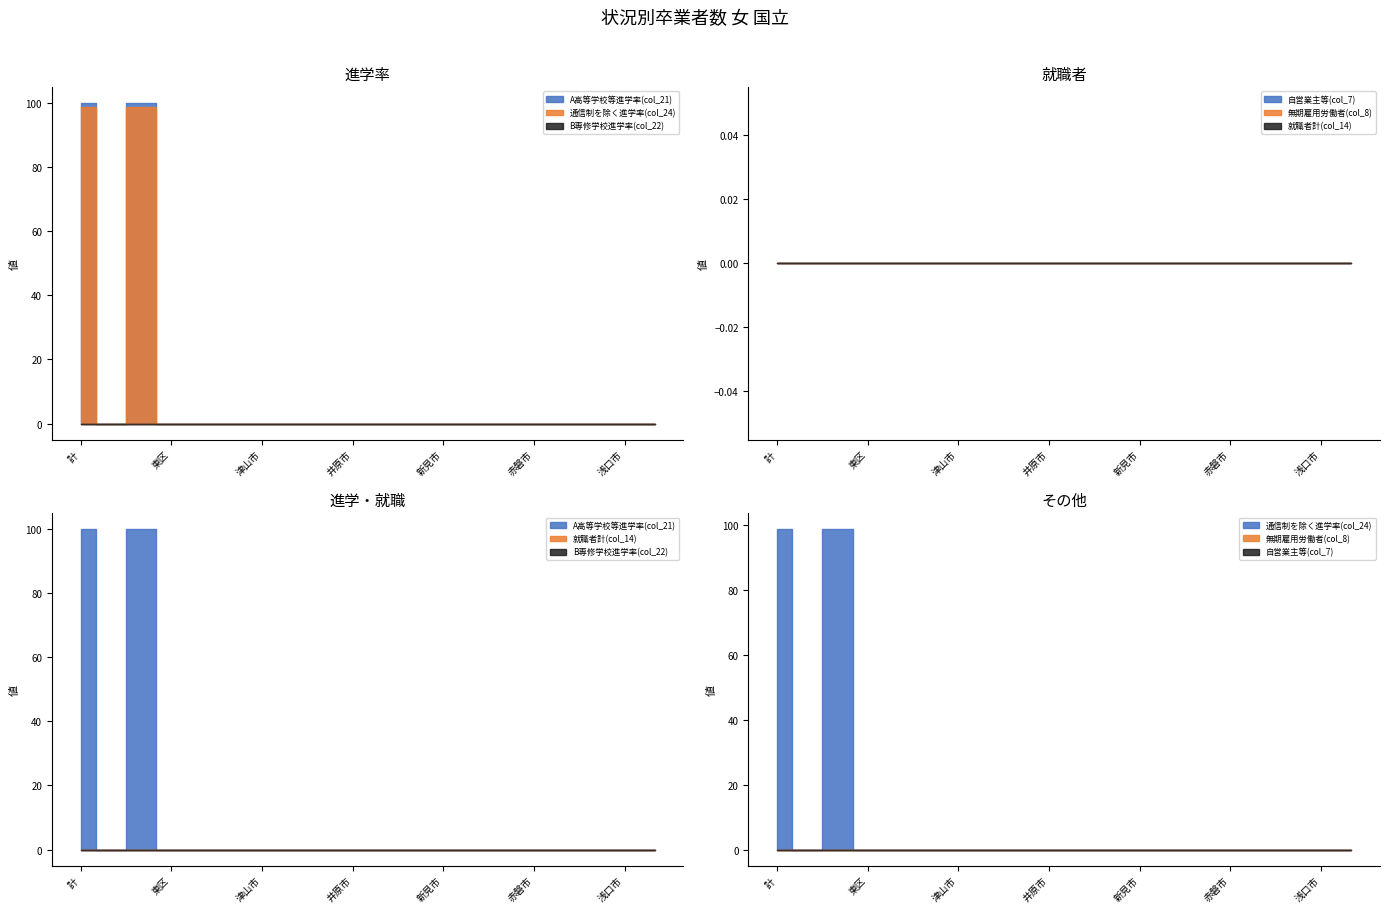

Where is the first local maximum for A高等学校等進学率(col_21)?

中区